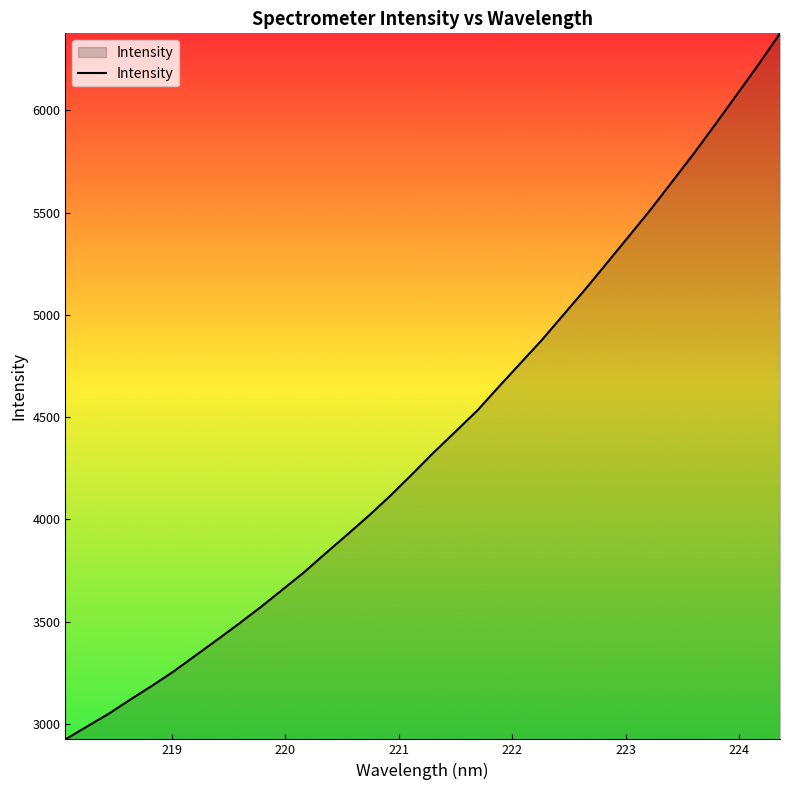

What is the difference between the maximum and minimum values?

3451.8